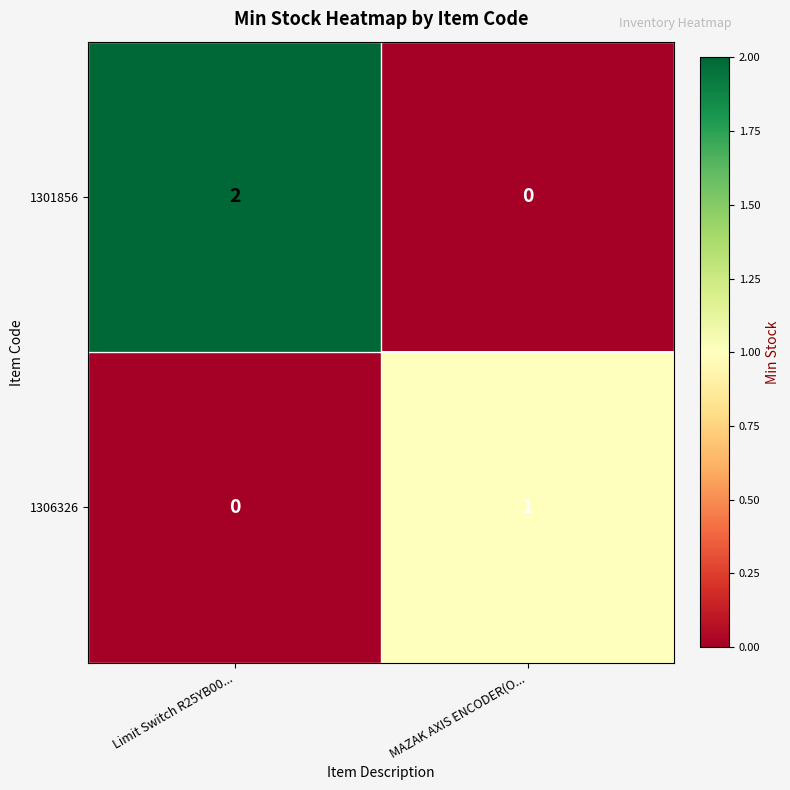

The 1306326 series shows 1 at MAZAK AXIS ENCODER(O.... True or false?

True